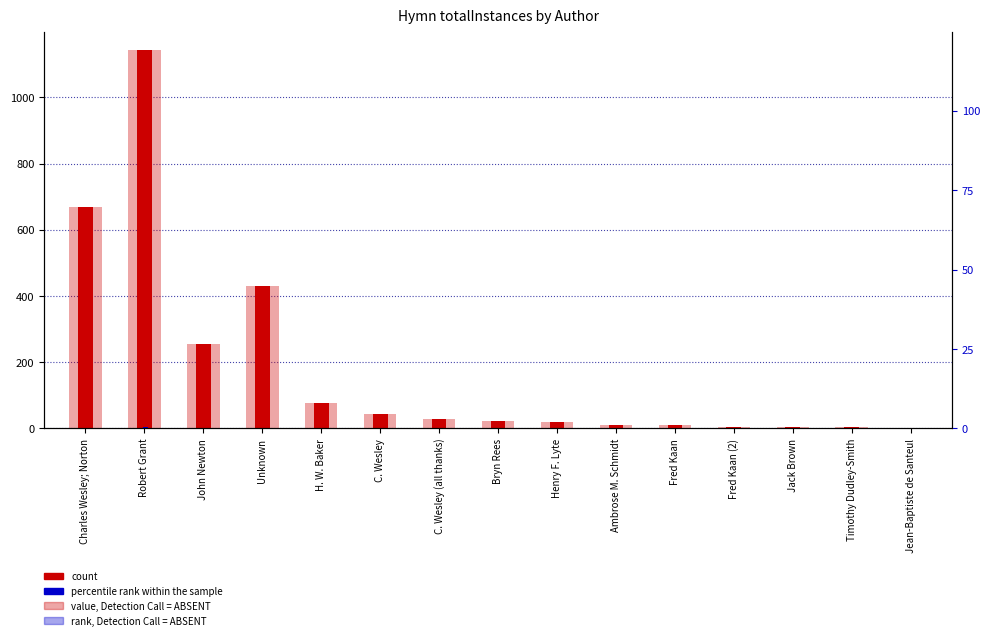

Which series has the largest total across all categories?

count